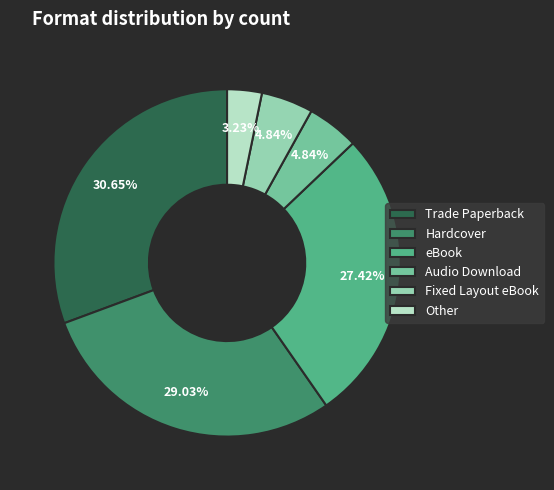

Is the sum of Fixed Layout eBook and eBook greater than half?

No